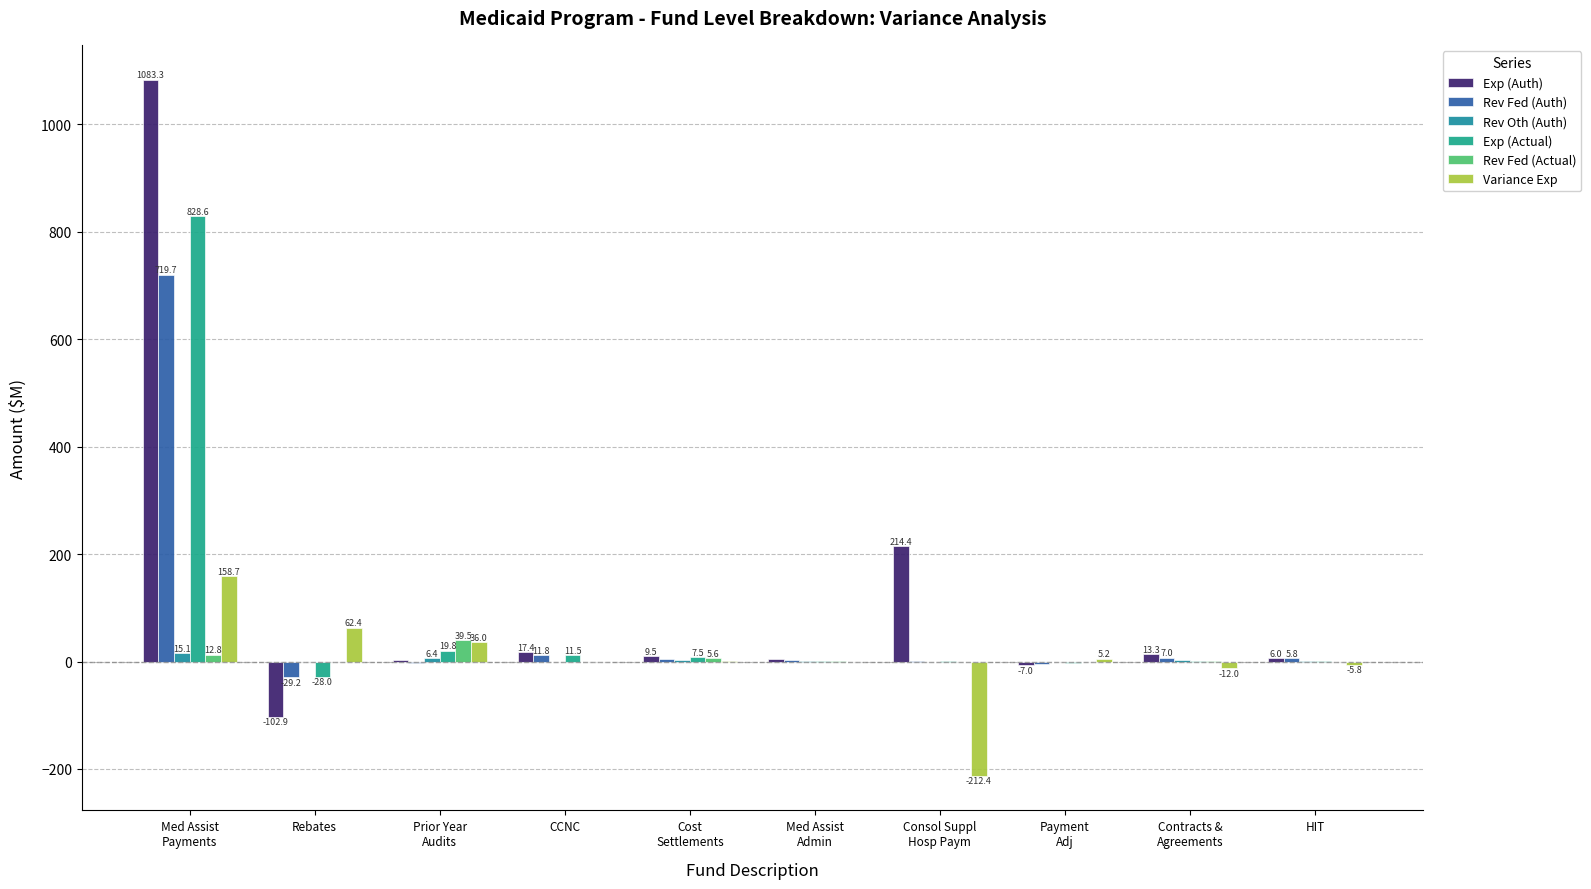

What are all the series names shown in the legend?

Exp (Auth), Rev Fed (Auth), Rev Oth (Auth), Exp (Actual), Rev Fed (Actual), Variance Exp